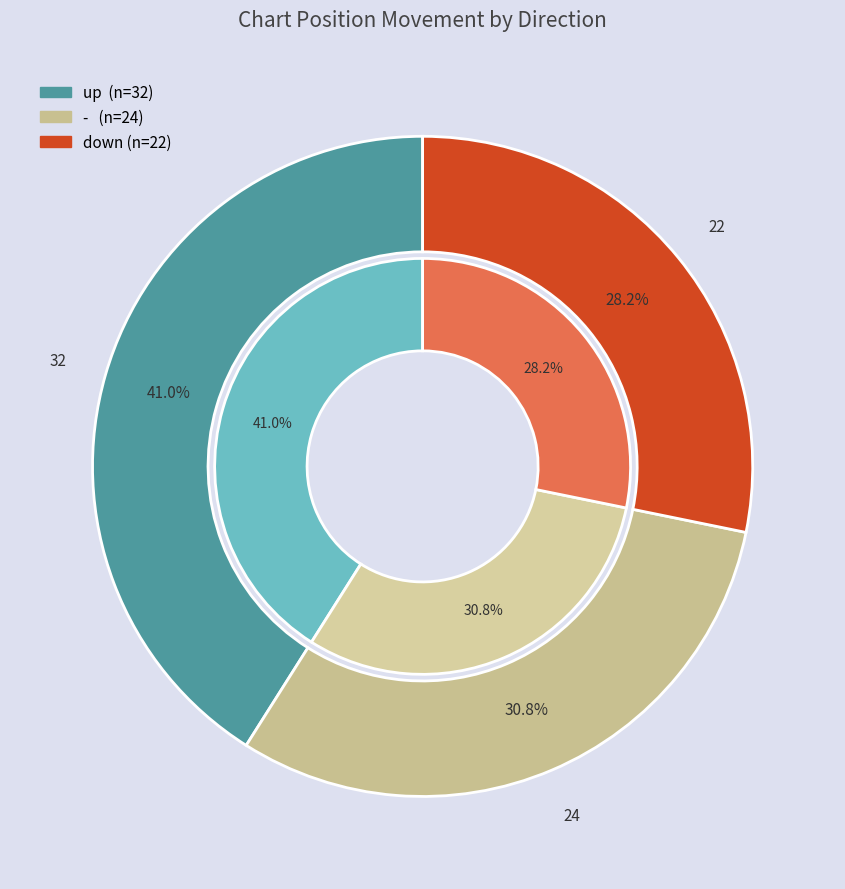

Does any single category account for the majority?

No